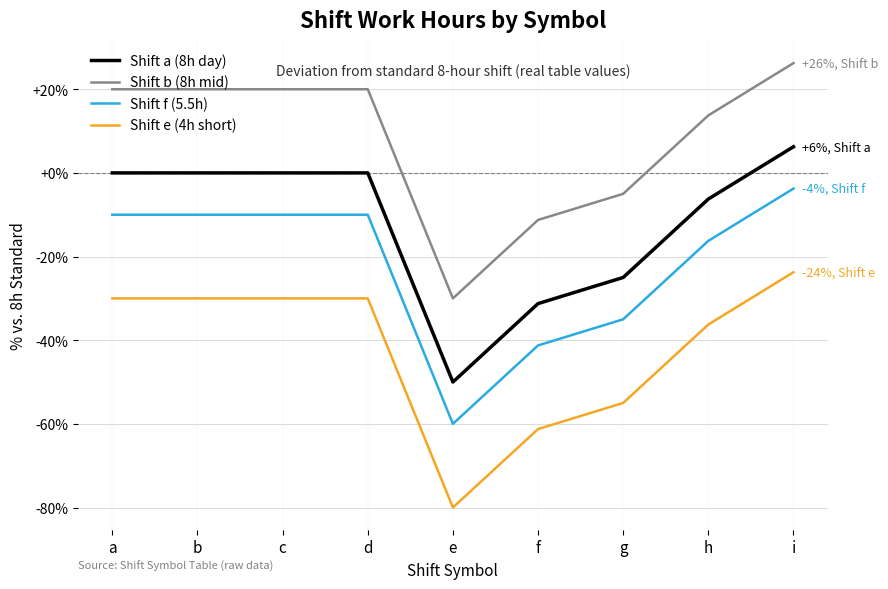

Read the Shift e (4h short) value at f.

-61.2